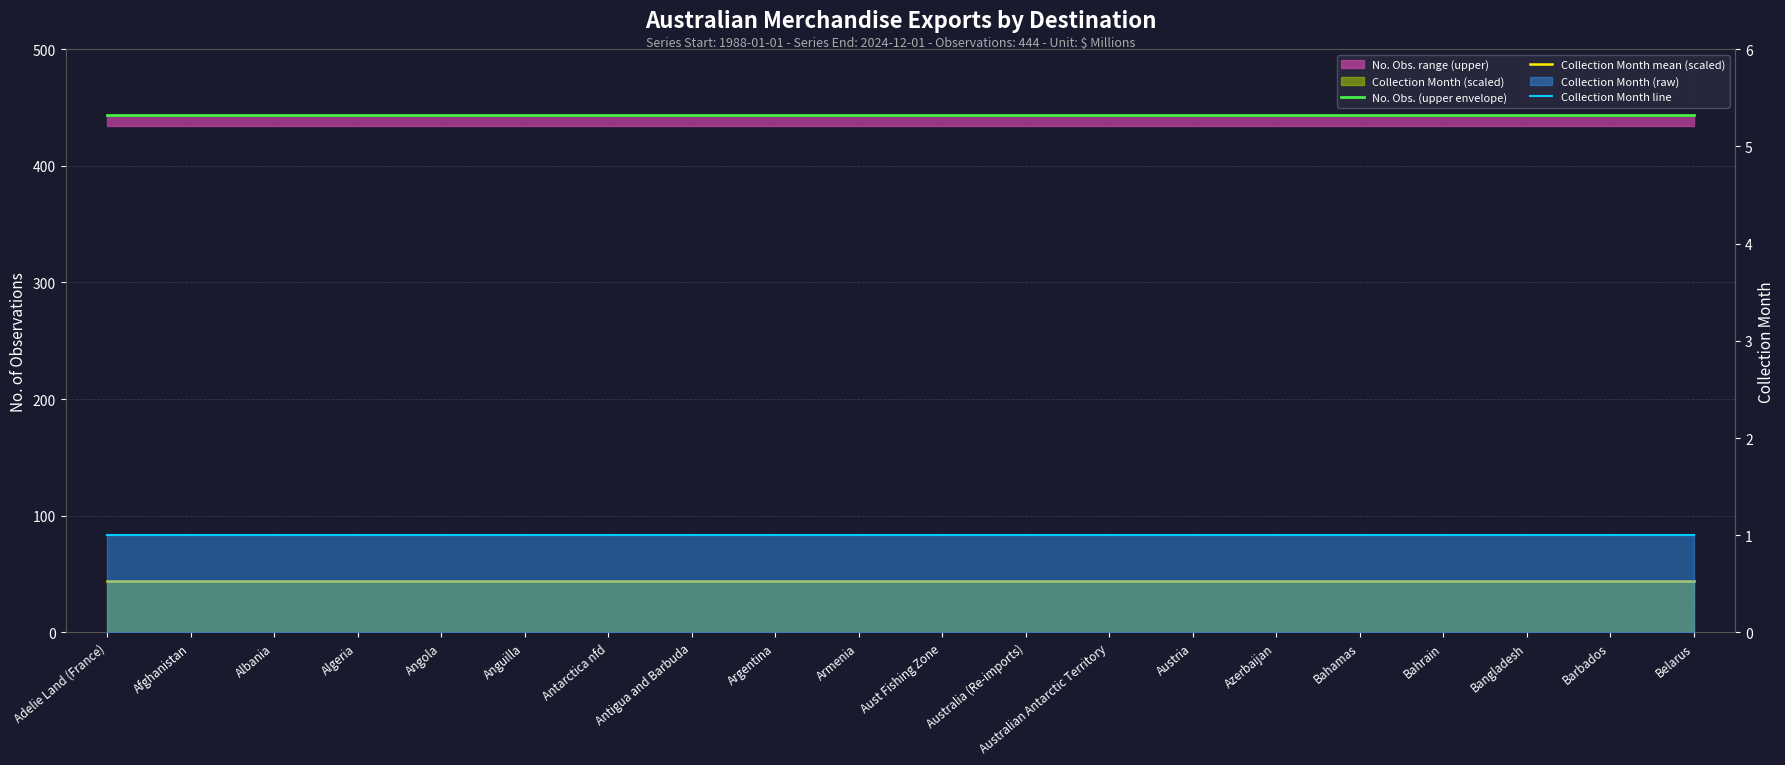

What is the sum of the Collection Month line values at Belarus and Afghanistan?

2